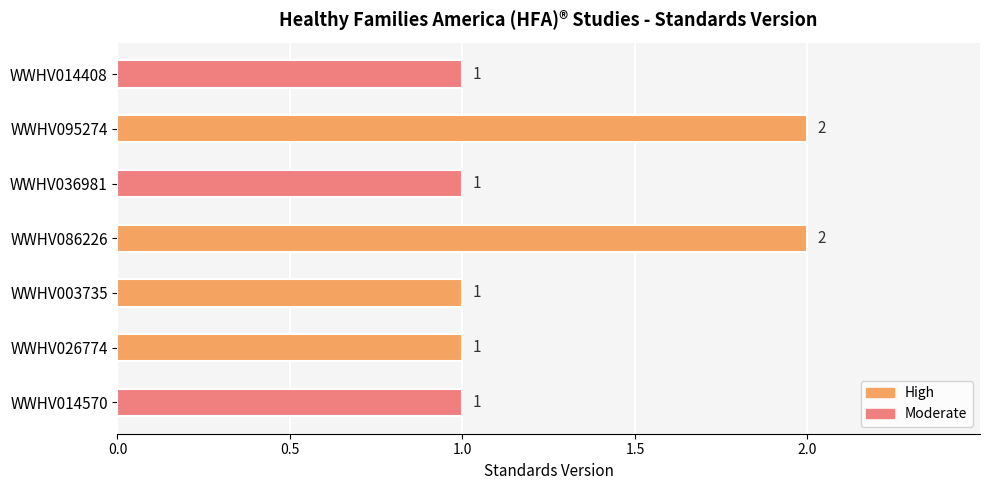

The value at WWHV095274 is 3. True or false?

False